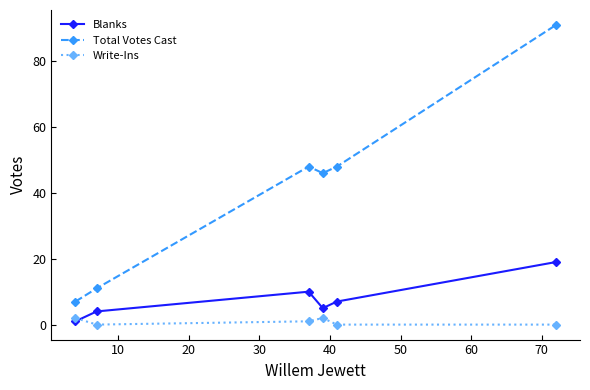

At how many categories does at least one series exceed 44?

4